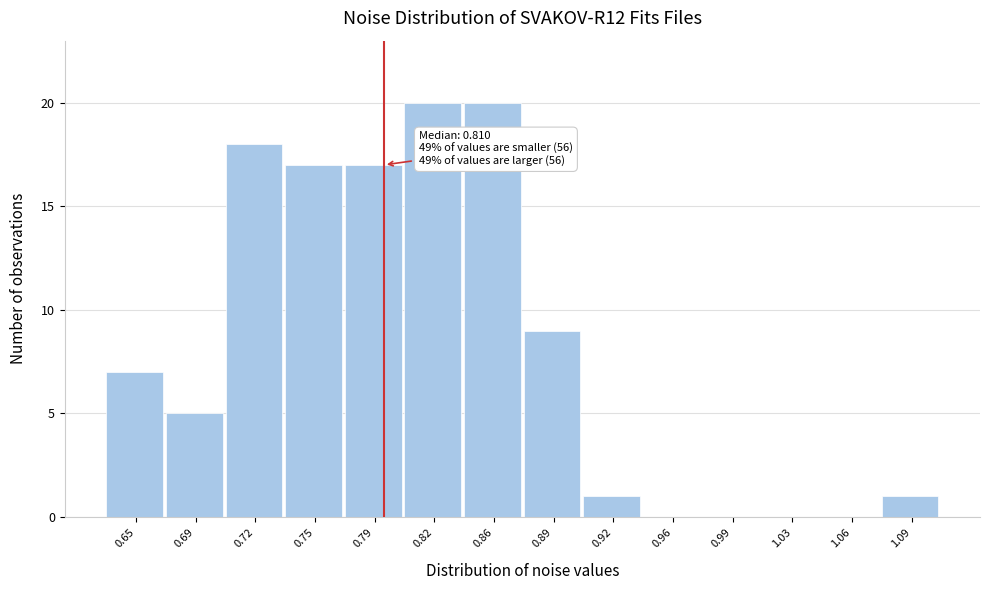

Reading left to right, what are all the values shown in this chart?

0.65=7	0.69=5	0.72=18	0.75=17	0.79=17	0.82=20	0.86=20	0.89=9	0.92=1	0.96=0	0.99=0	1.03=0	1.06=0	1.09=1